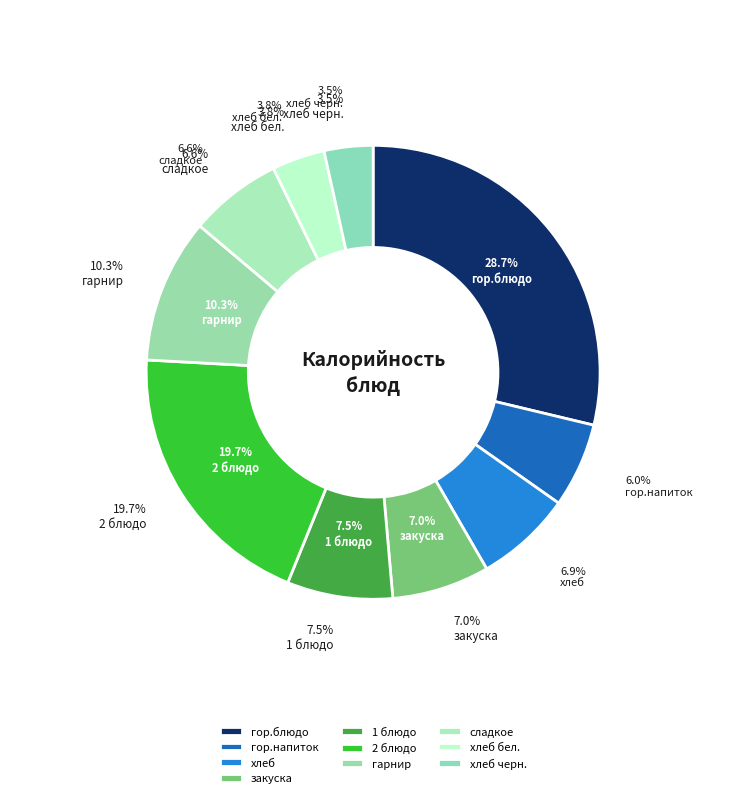

Count the number of slices in the pie.

10